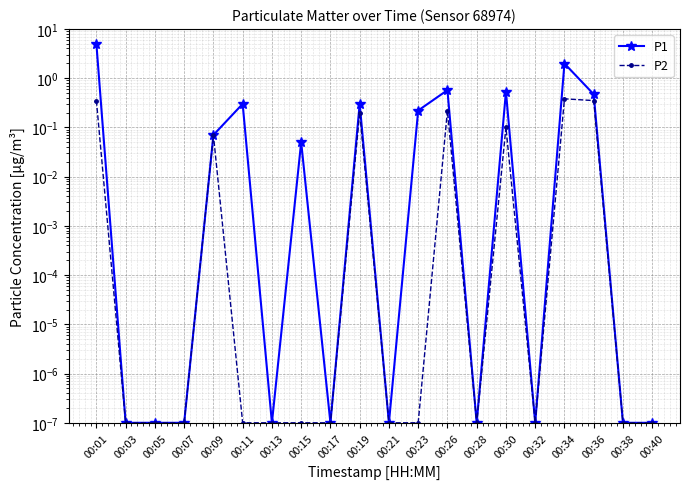

What is the difference between the P1 values at 00:36 and 00:05?

0.5